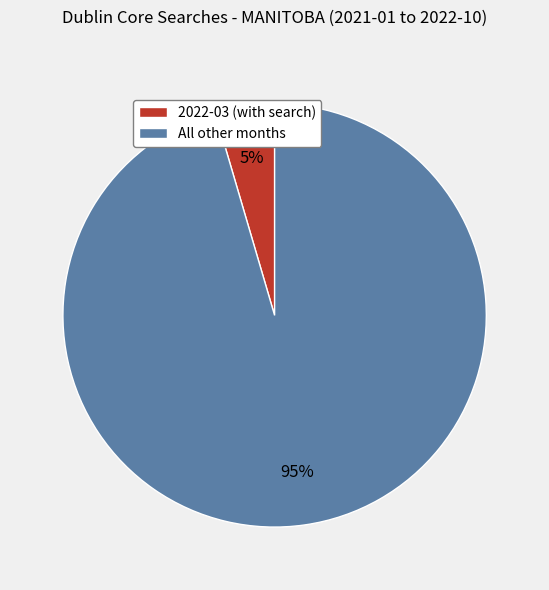

What is the largest slice in the pie chart?

All other months